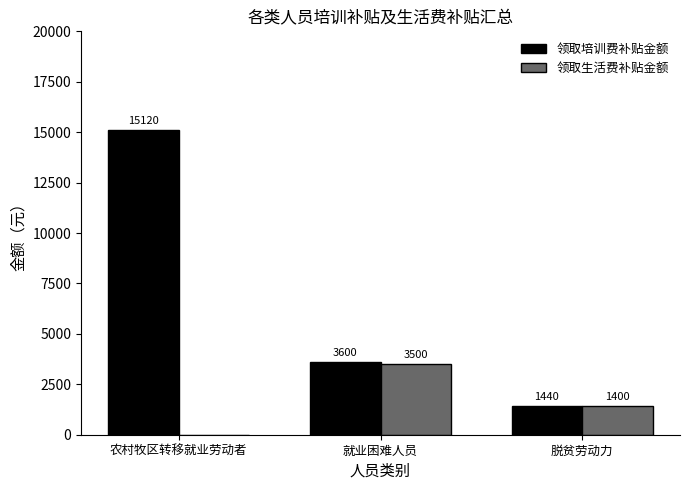

What is the total value across all series at 农村牧区转移就业劳动者?

15120